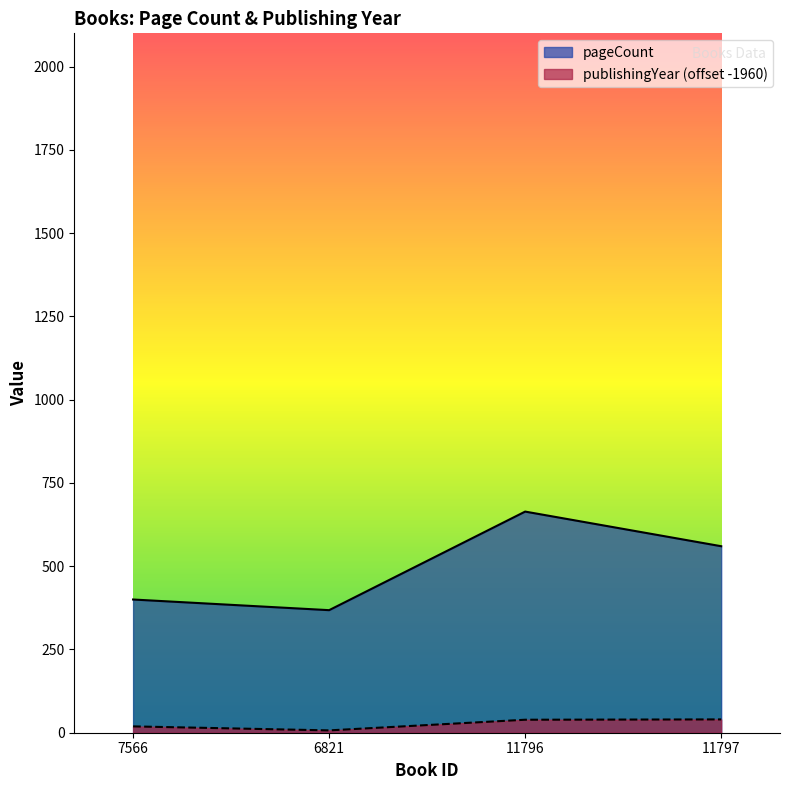

True or false: publishingYear and pageCount intersect in this chart.

False